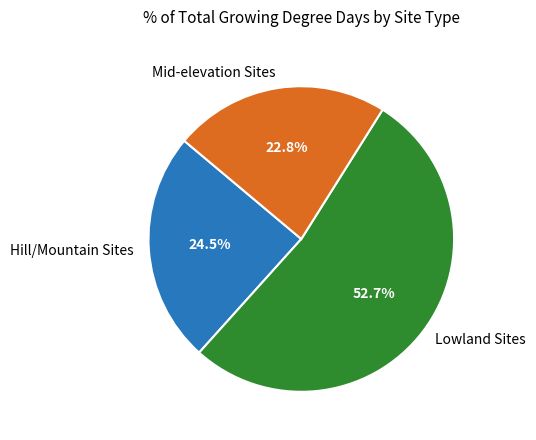

Which slice represents more than half of the pie?

Lowland Sites